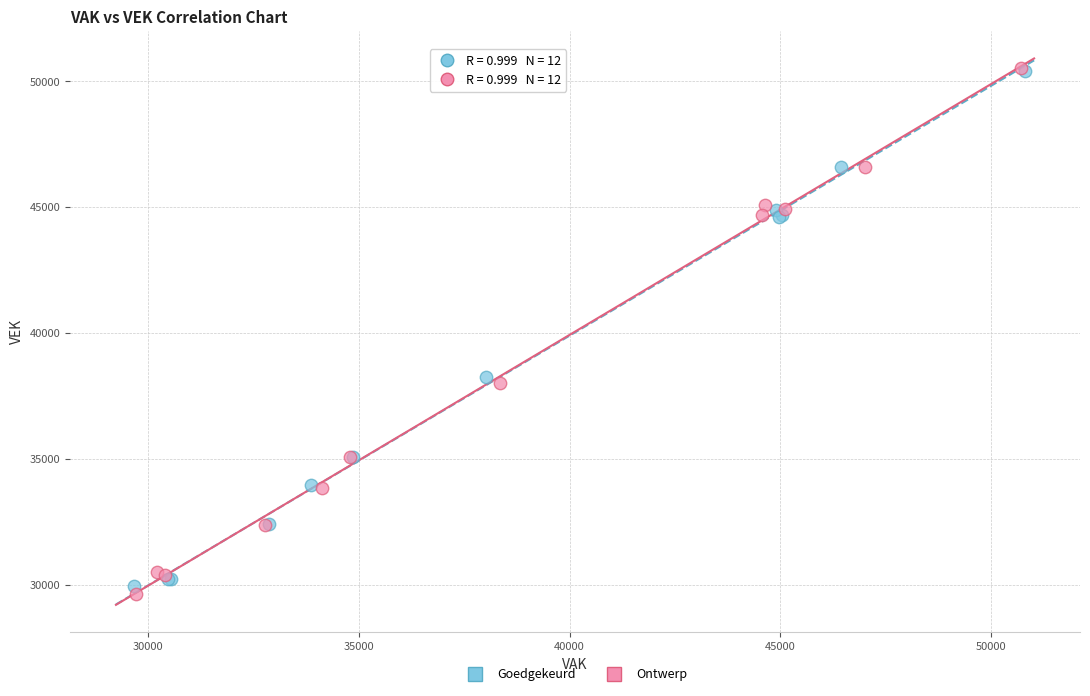

Which series has the largest Y range (max minus min)?

Ontwerp